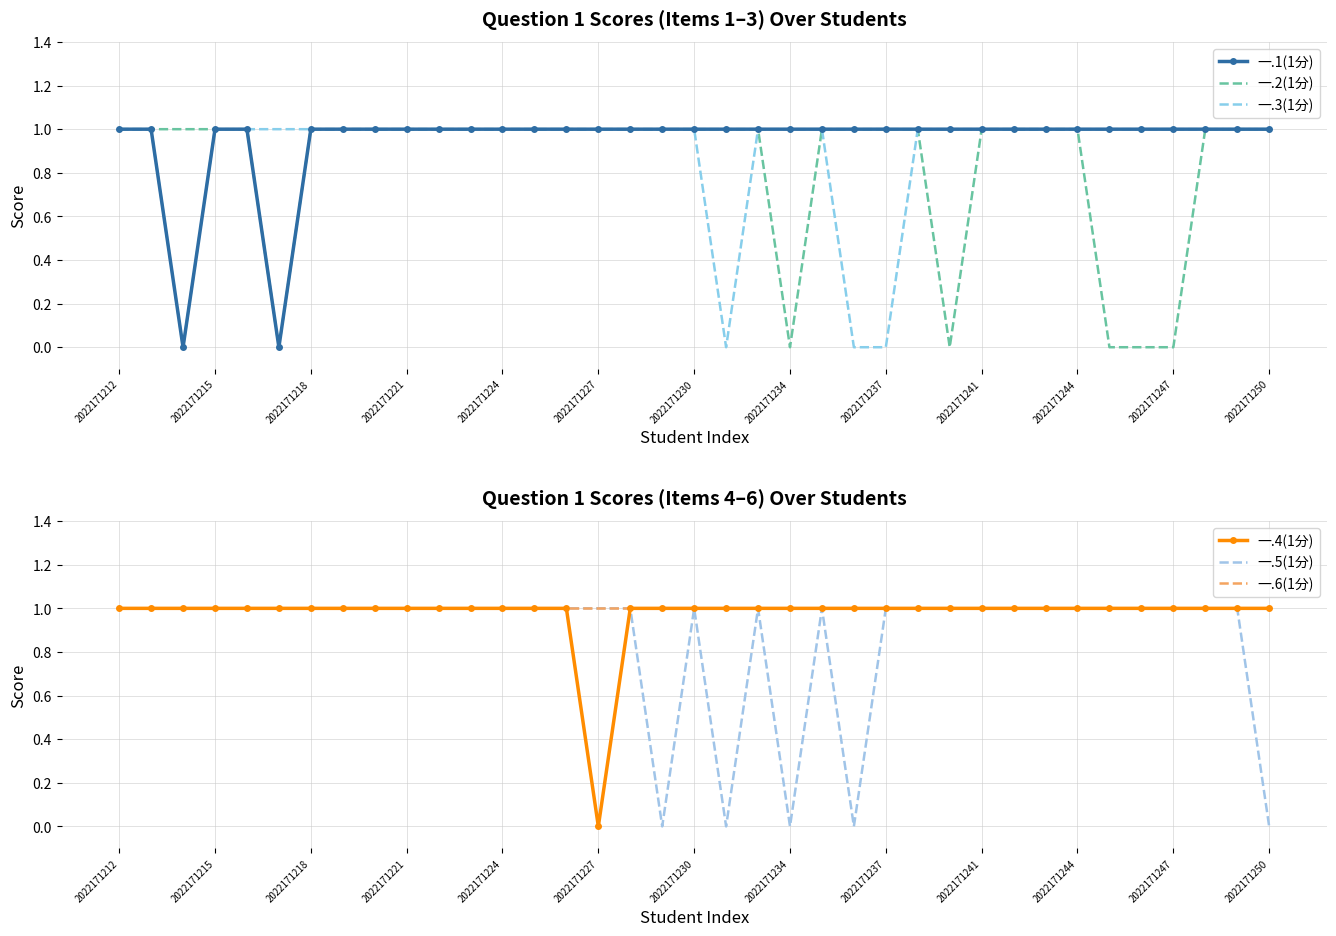

Rank the series by their maximum value, from highest to lowest.

一.1(1分), 一.2(1分), 一.3(1分), 一.4(1分), 一.5(1分), 一.6(1分)